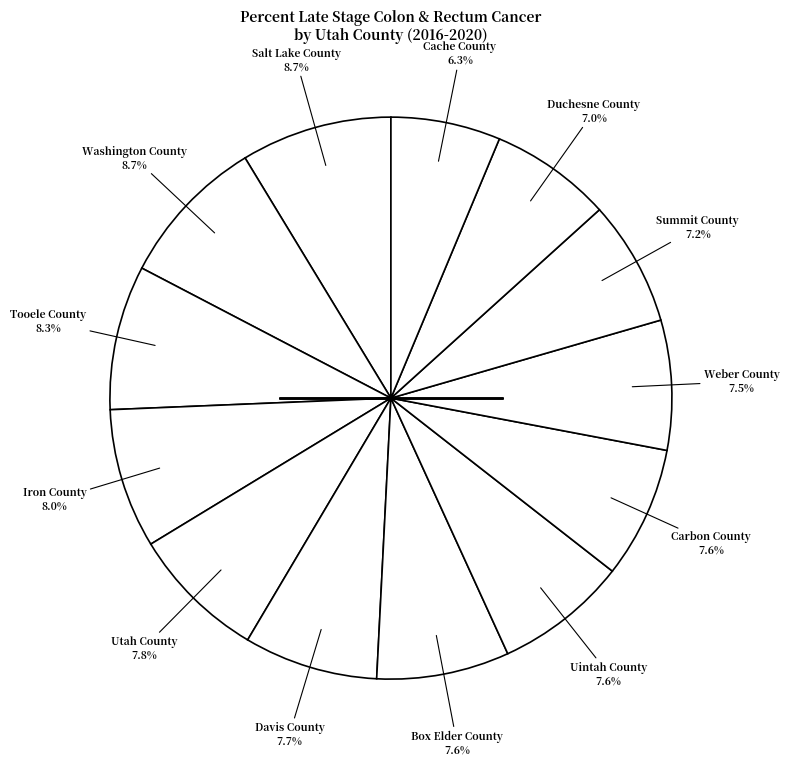

Count the number of slices in the pie.

13